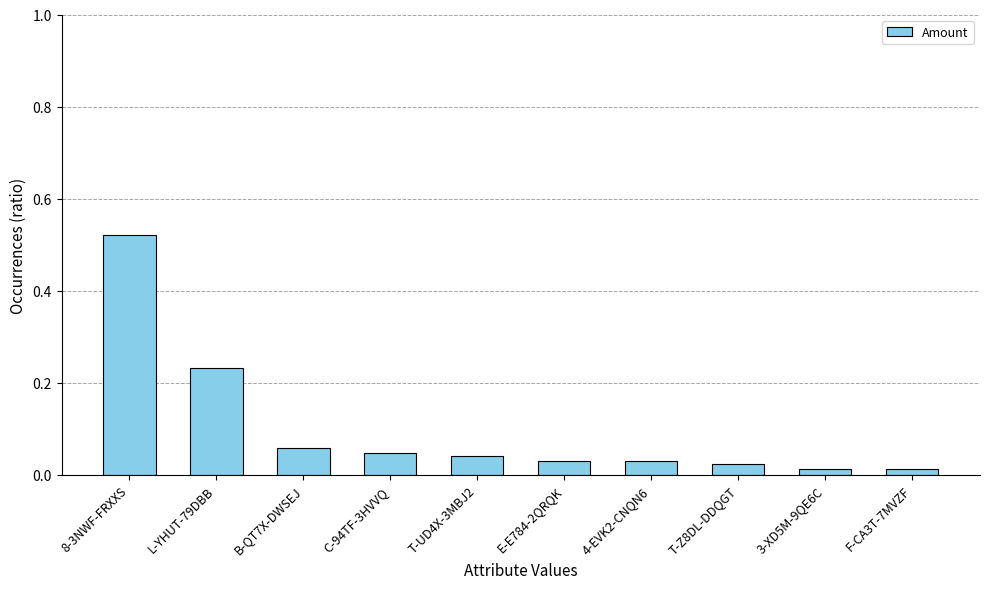

What is the sum of all values?

1.0